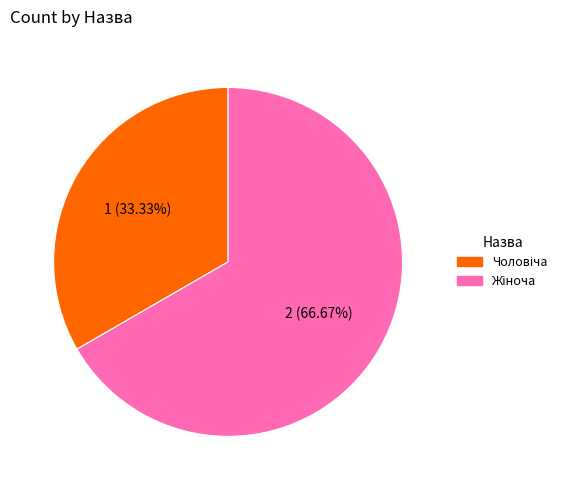

Is there any slice that represents more than half of the pie?

Yes